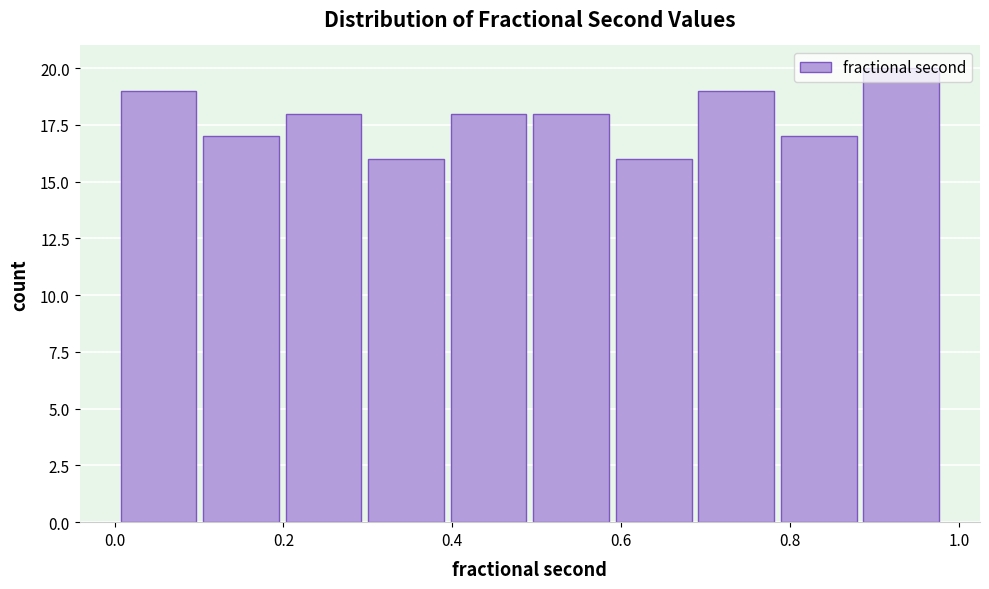

Reading left to right, transcribe this chart: for each bar, give the range it covers on the x-axis and its height. Neither the bar edges nor the heights are printed on the chart, so give them approximately, as read against the axes.

0.00 to 0.10: 19
0.10 to 0.20: 17
0.20 to 0.30: 18
0.30 to 0.40: 16
0.40 to 0.50: 18
0.50 to 0.60: 18
0.60 to 0.70: 16
0.70 to 0.78: 19
0.78 to 0.88: 17
0.88 to 0.98: 20